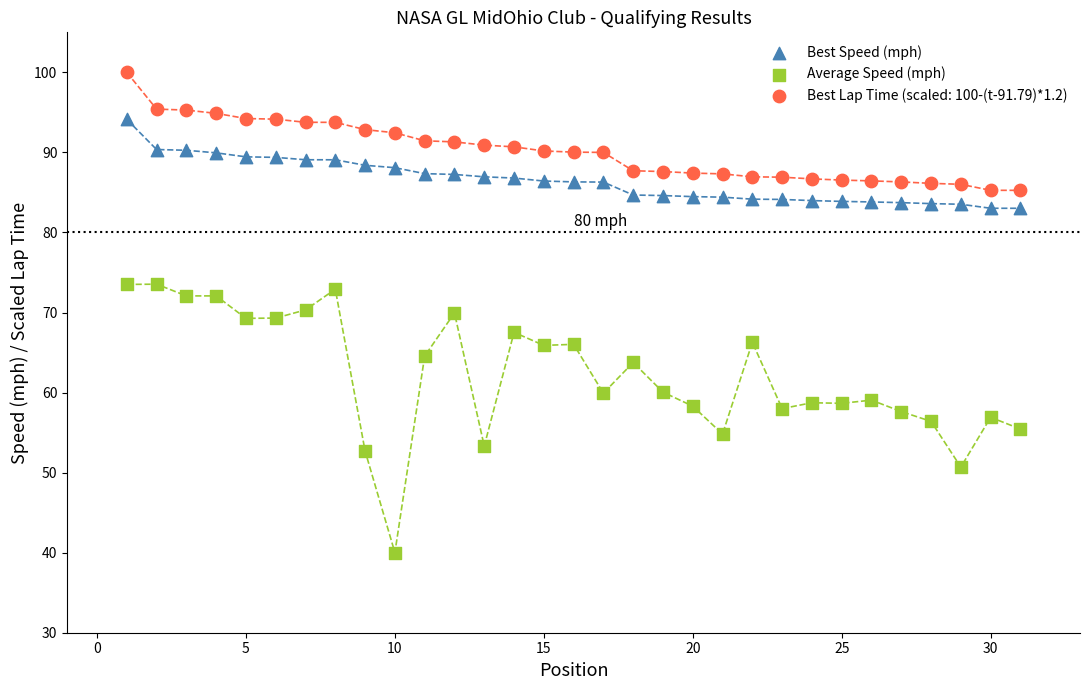

Across all data points, what is the range of Y values (max minus min)?

60.0